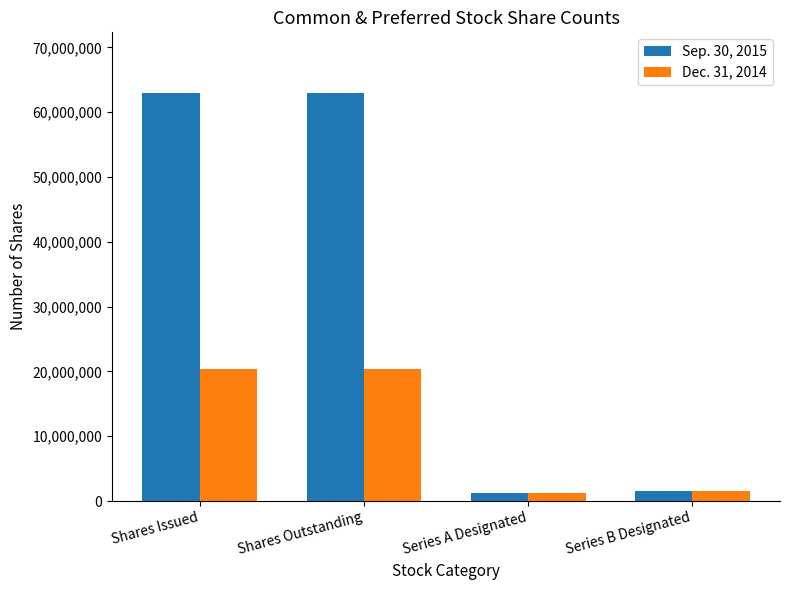

What is the value of the Dec. 31, 2014 bar at the 4th from the left?

1500000